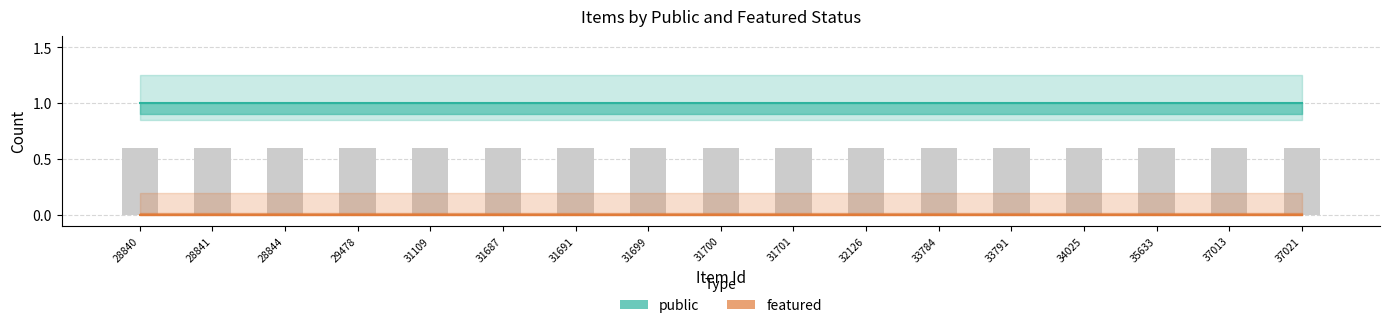

Which series has the widest spread of values?

public